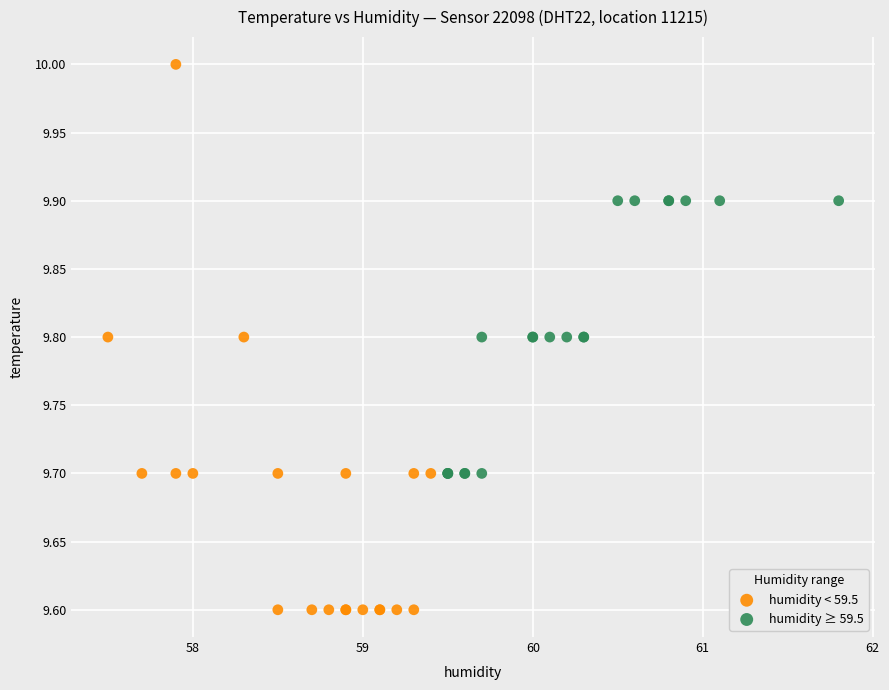

Which series contains the lowest Y value?

humidity < 59.5